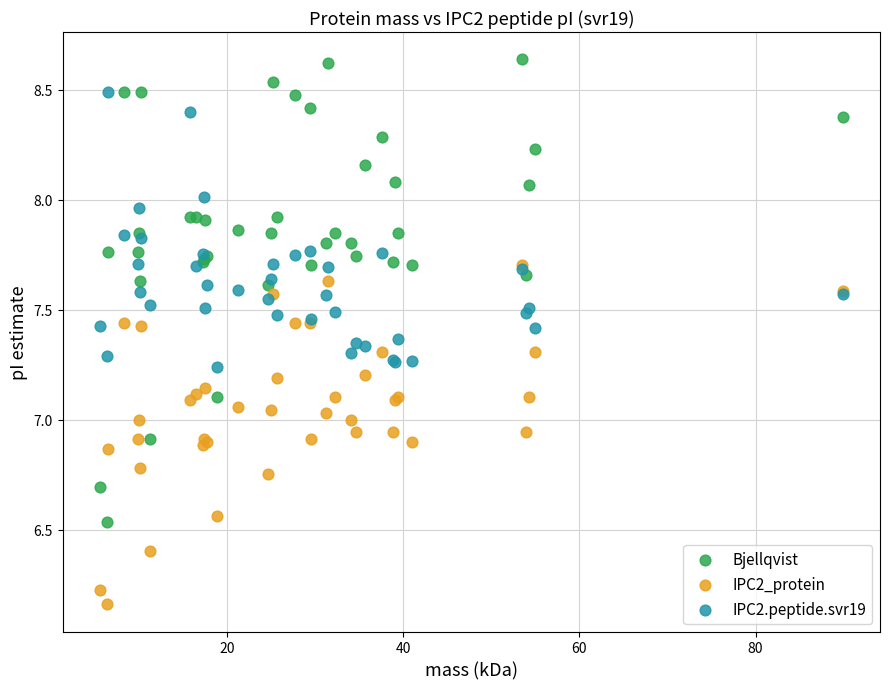

What are all the series names shown in the legend?

Bjellqvist, IPC2_protein, IPC2.peptide.svr19